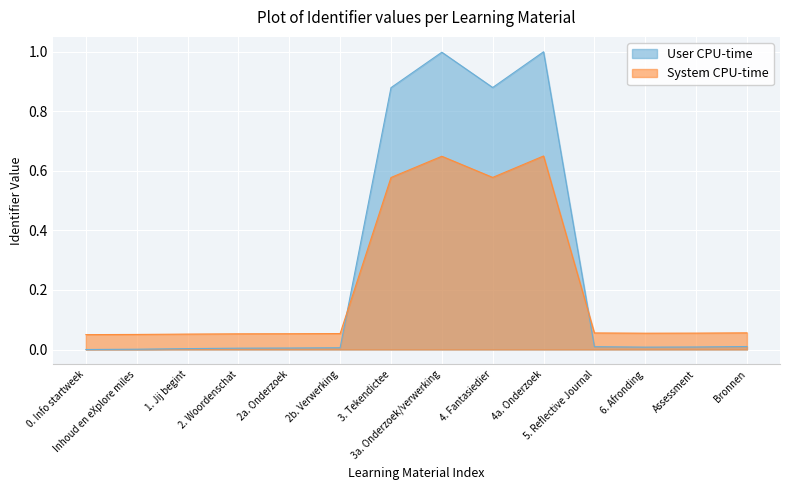

Which series has the largest total across all categories?

User CPU-time